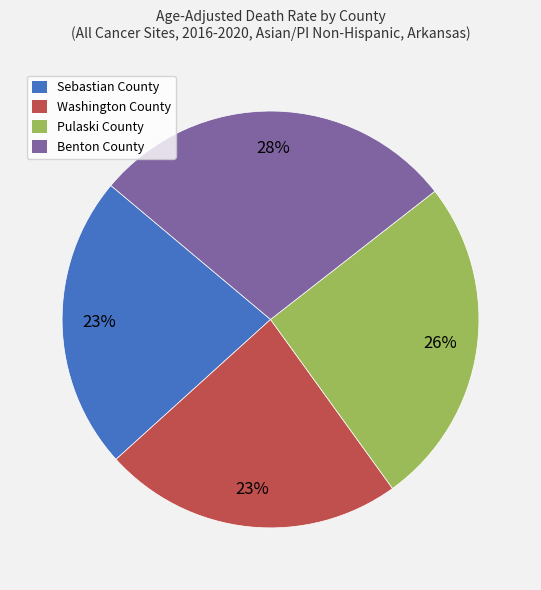

To the nearest percent, what percentage of the pie is Washington County?

23%